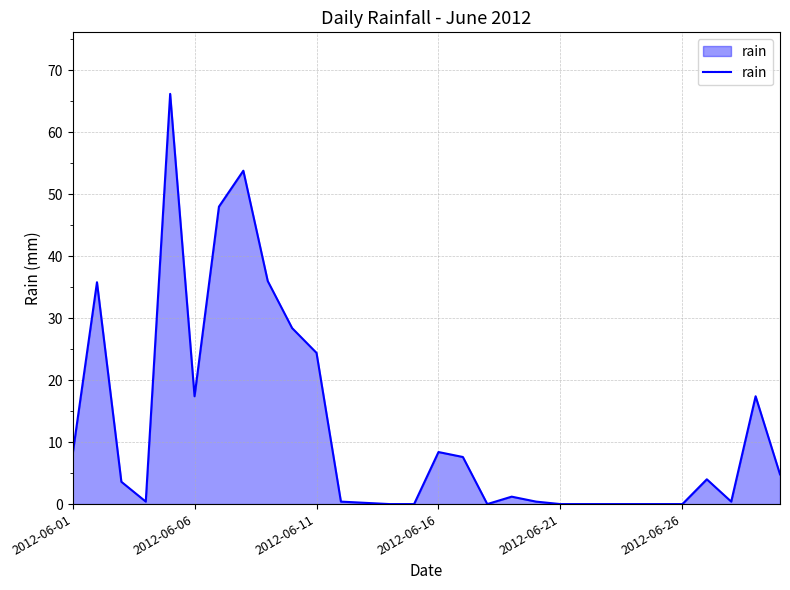

What is the greatest value displayed?

66.2